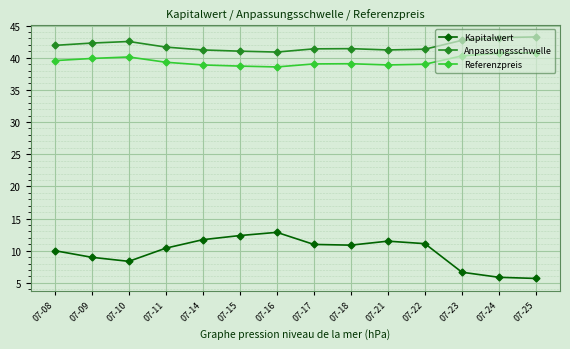

True or false: Anpassungsschwelle and Kapitalwert intersect in this chart.

False